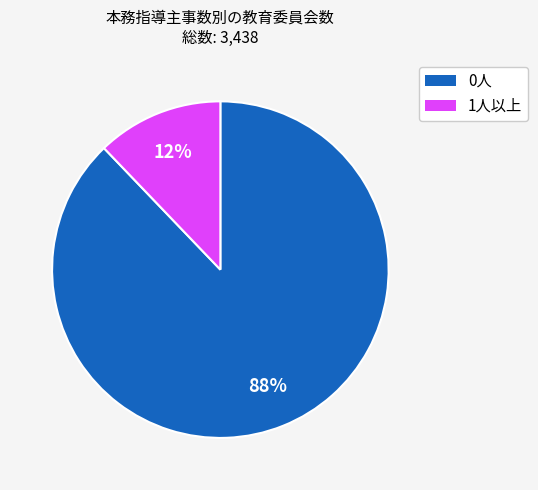

Is there a majority slice in this chart?

Yes